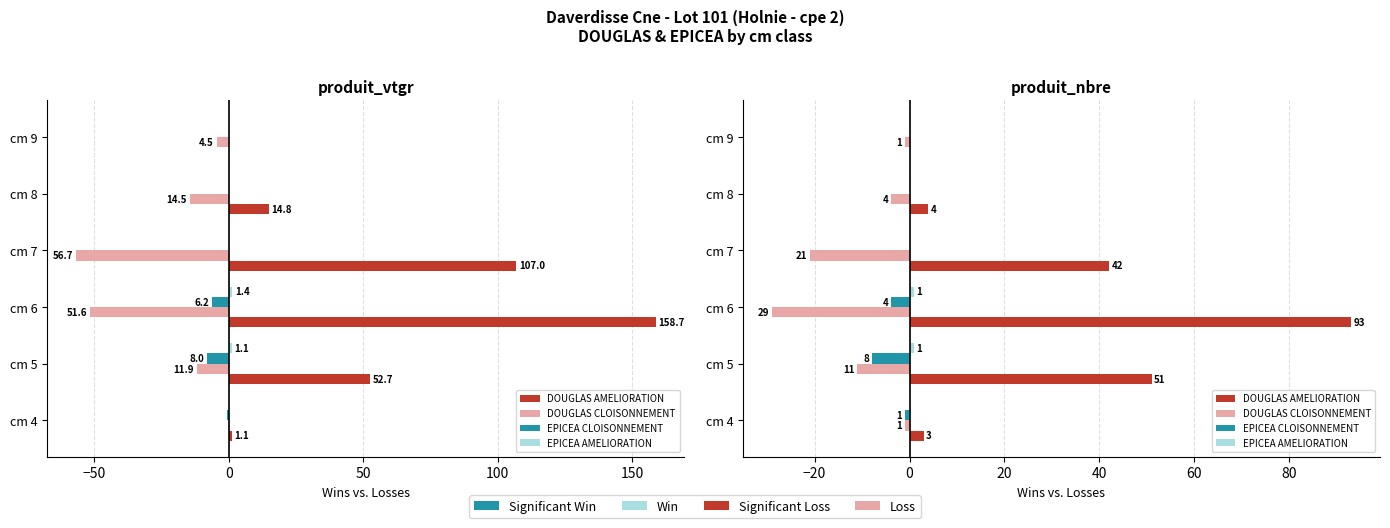

True or false: EPICEA CLOISONNEMENT has a value of 0 at cm 7.

True